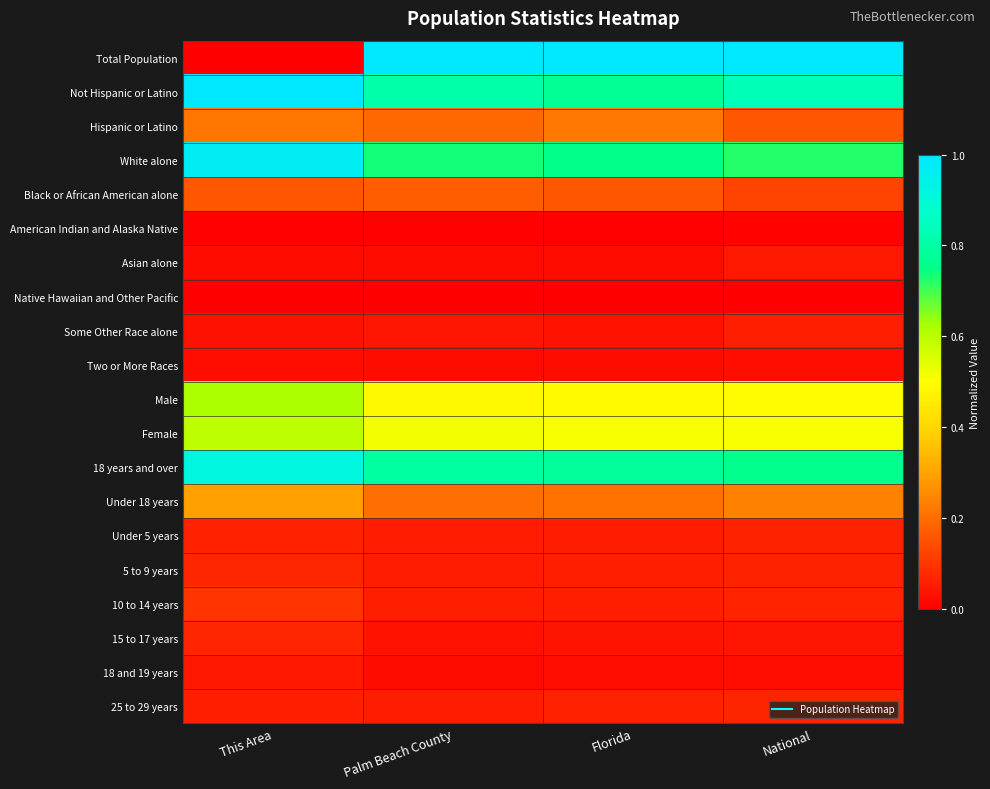

Rank the series at National from lowest to highest value.

Native Hawaiian and Other Pacific, American Indian and Alaska Native, Two or More Races, 18 and 19 years, 15 to 17 years, Asian alone, Some Other Race alone, Under 5 years, 5 to 9 years, 10 to 14 years, 25 to 29 years, Black or African American alone, Hispanic or Latino, Under 18 years, Male, Female, White alone, 18 years and over, Not Hispanic or Latino, Total Population